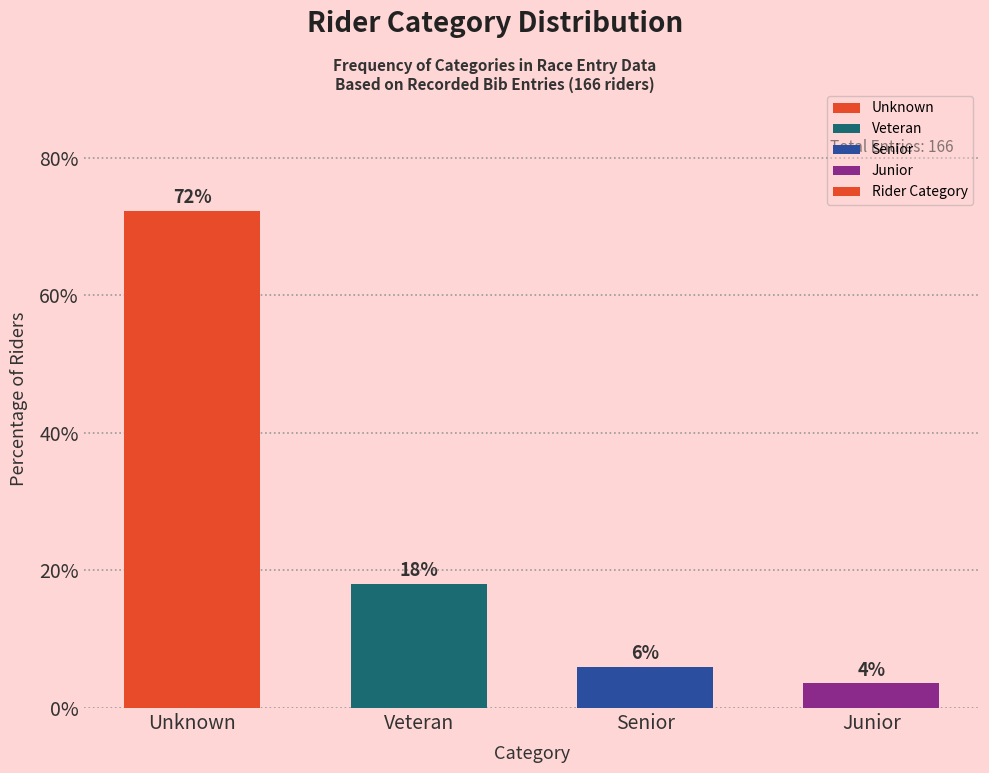

What is the greatest value displayed?

72.3